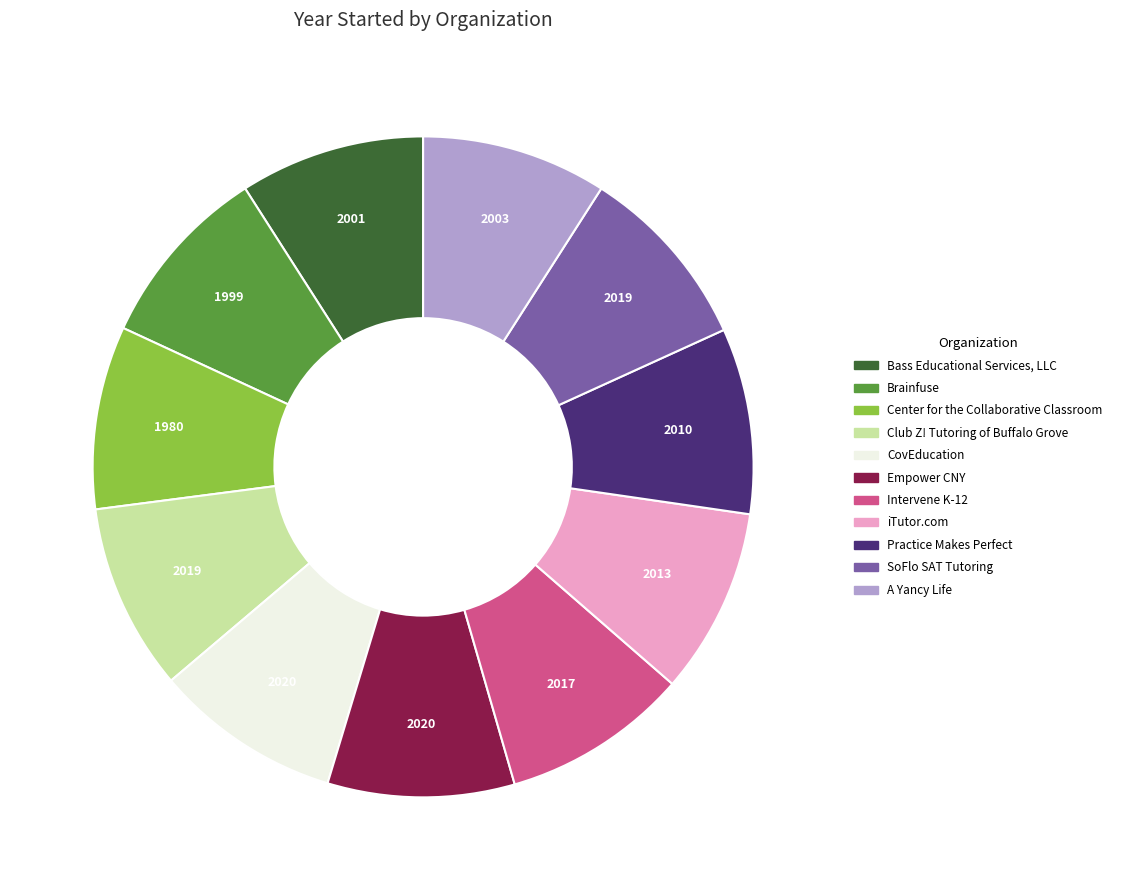

Is there any slice that represents more than half of the pie?

No